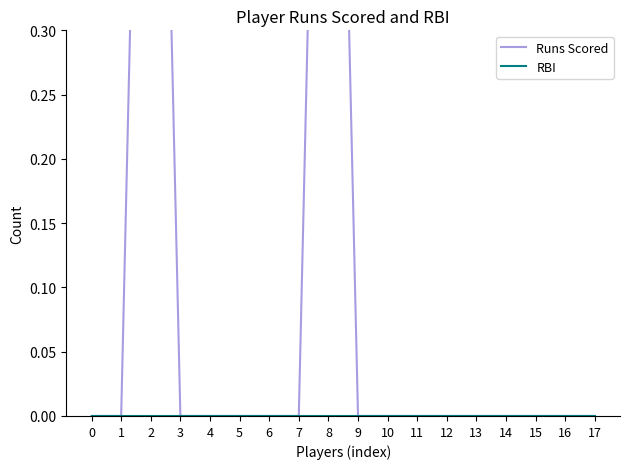

Which series has the largest range (max minus min)?

Runs Scored